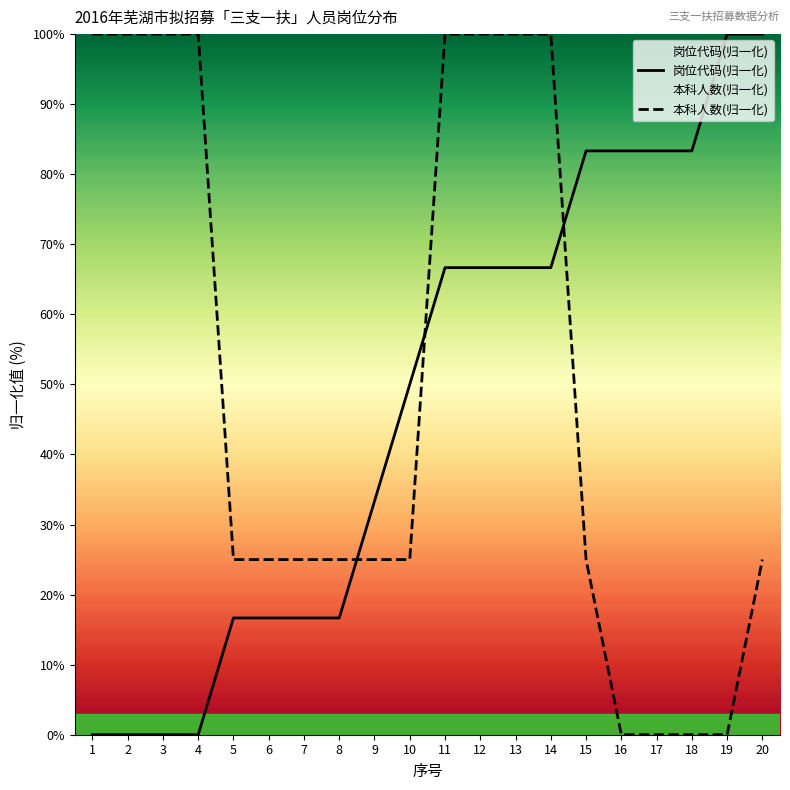

True or false: 本科人数(归一化) has a value of 32.7 at 20.

False